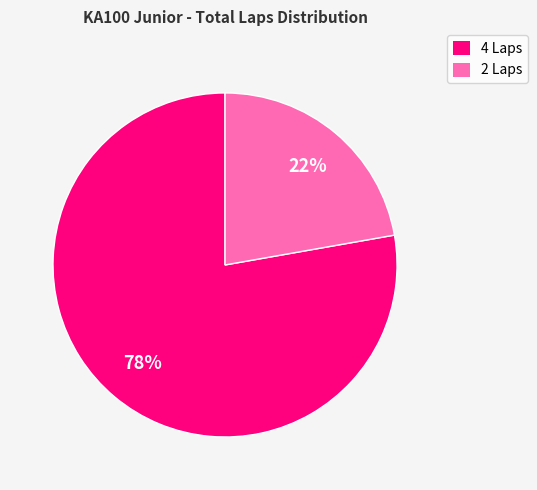

To the nearest percent, what is the difference between the largest and smallest slice percentages?

56%